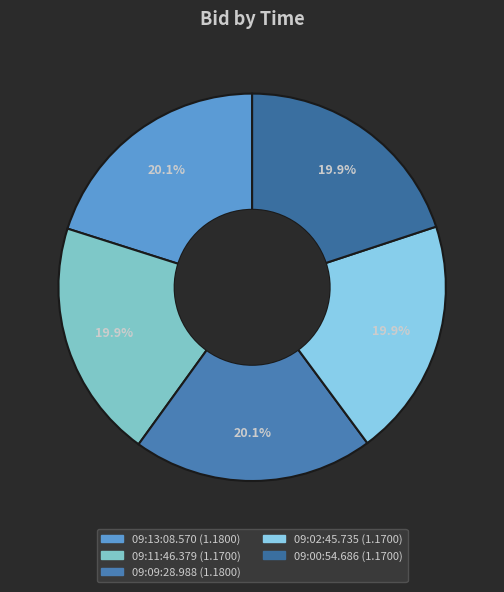

Is there a majority slice in this chart?

No